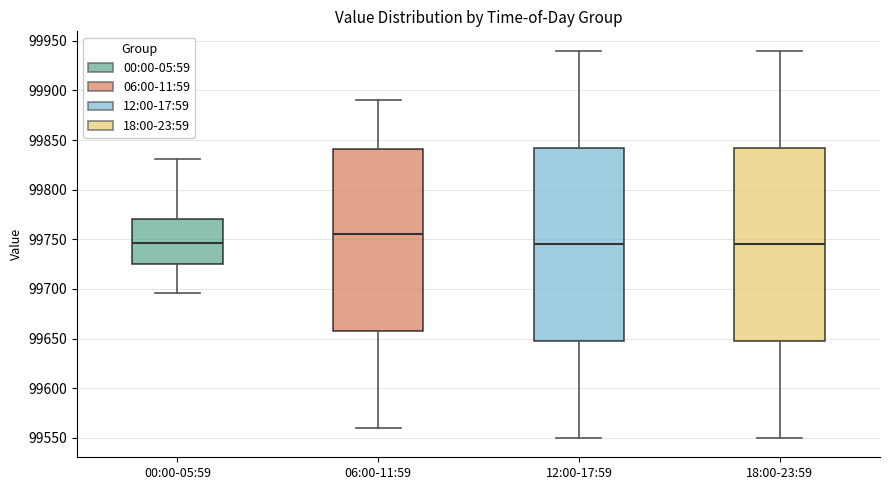

Where does the lower whisker of the box for 18:00-23:59 end on the y-axis? The values are not printed on the chart, so give them approximately, as read against the axis.

99550